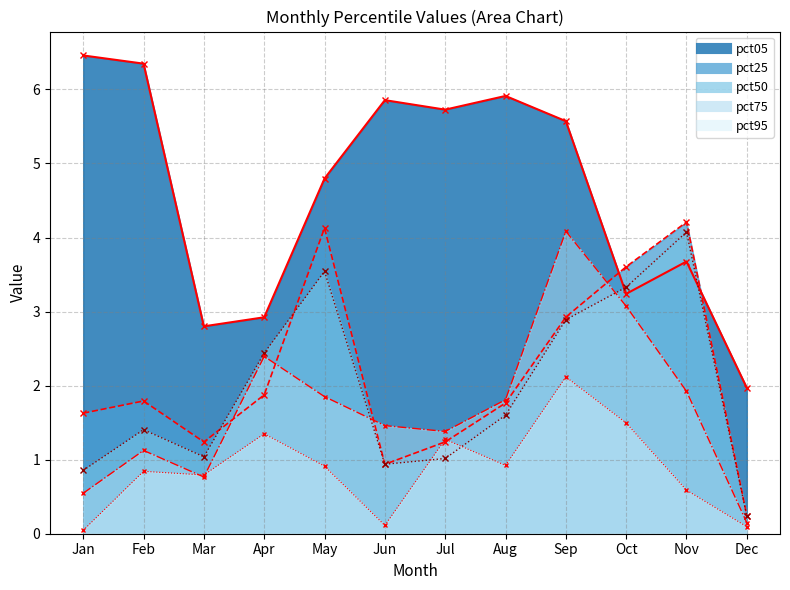

How many values in the pct05_line series exceed 5?

6